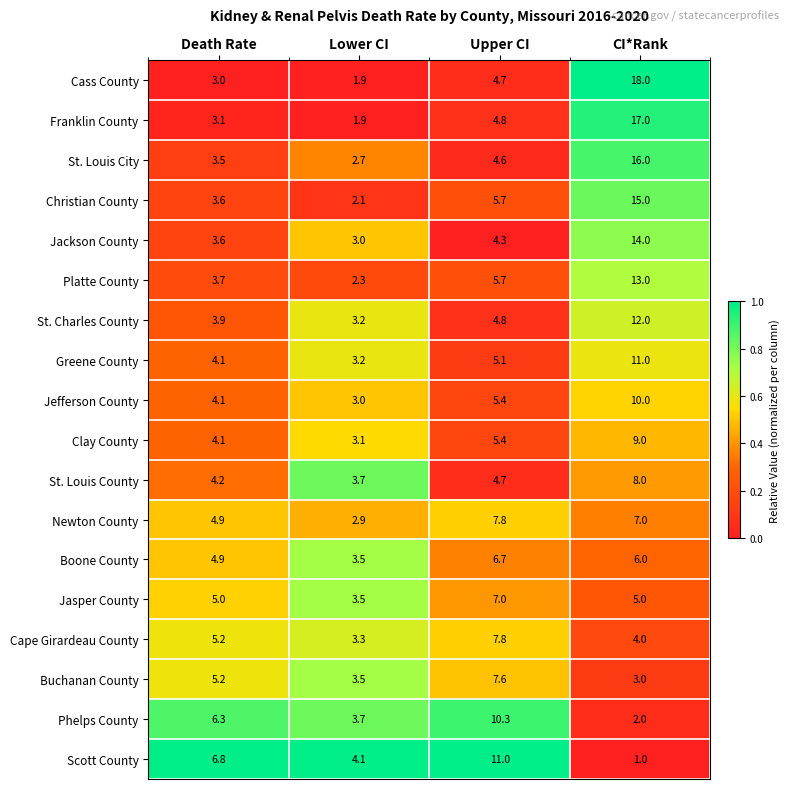

Which series has the widest spread of values?

Cass County